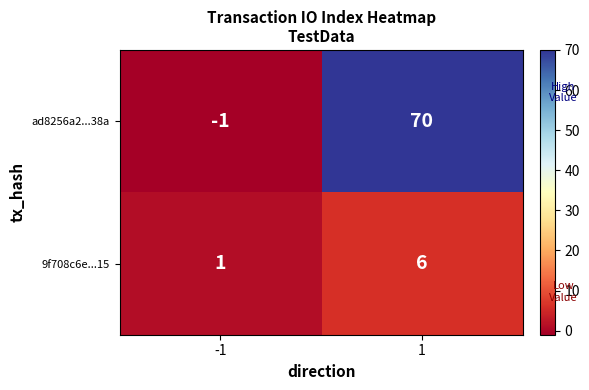

What is the minimum value shown in the chart?

-1